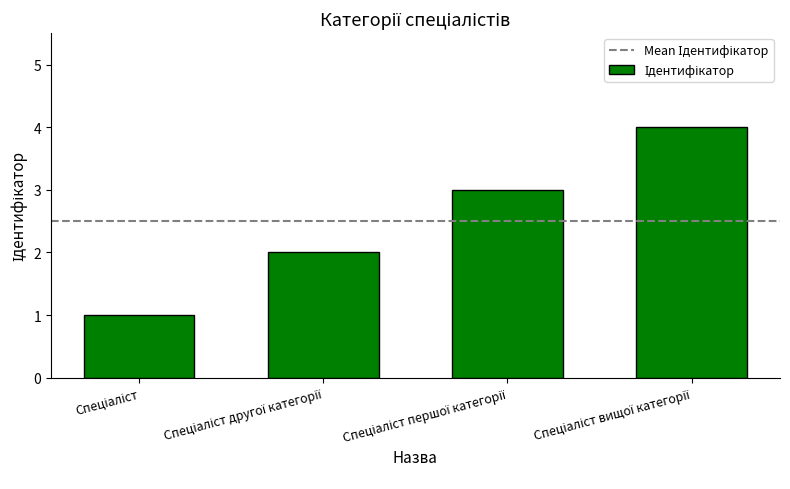

What is the sum of all values?

10